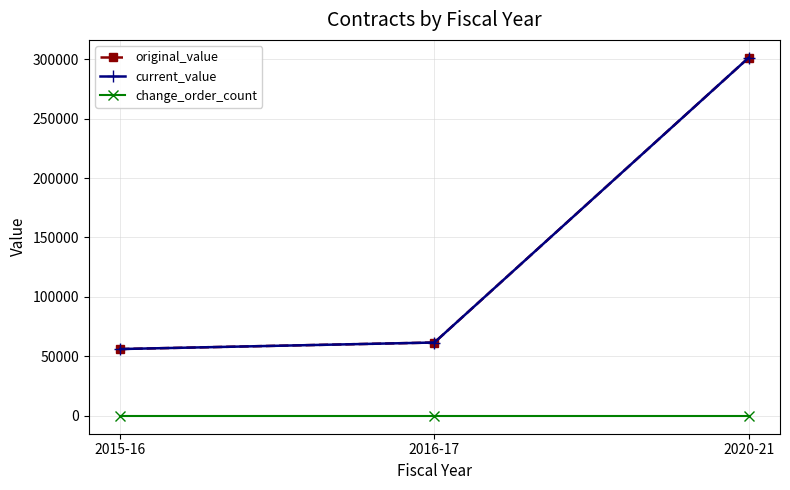

How many lines are shown in the chart?

3